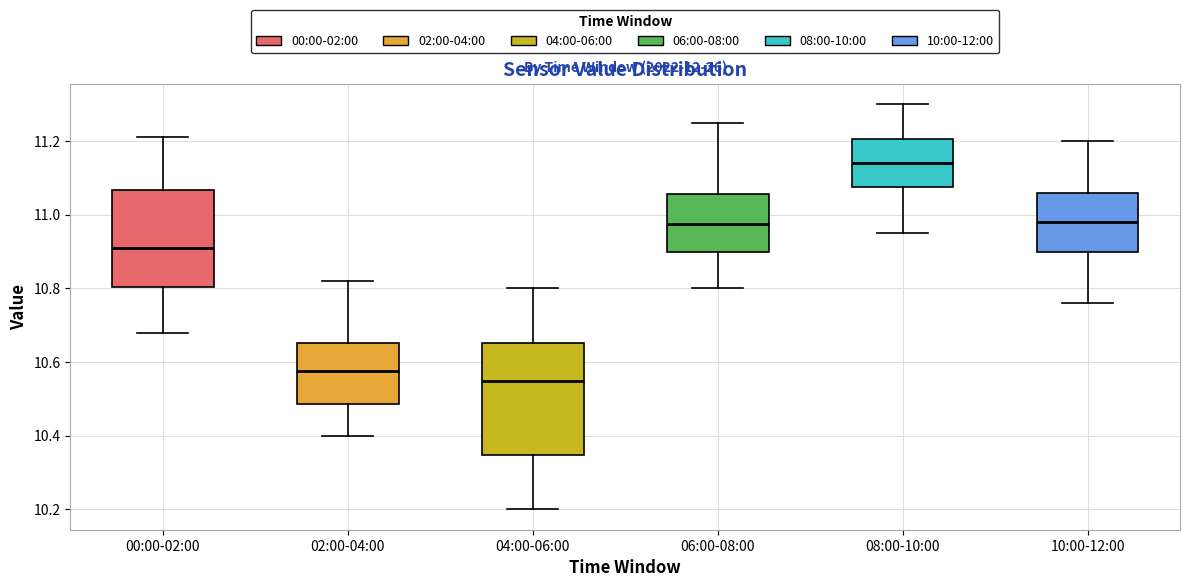

Where does the lower whisker of the box for 10:00-12:00 end on the y-axis? The values are not printed on the chart, so give them approximately, as read against the axis.

10.76